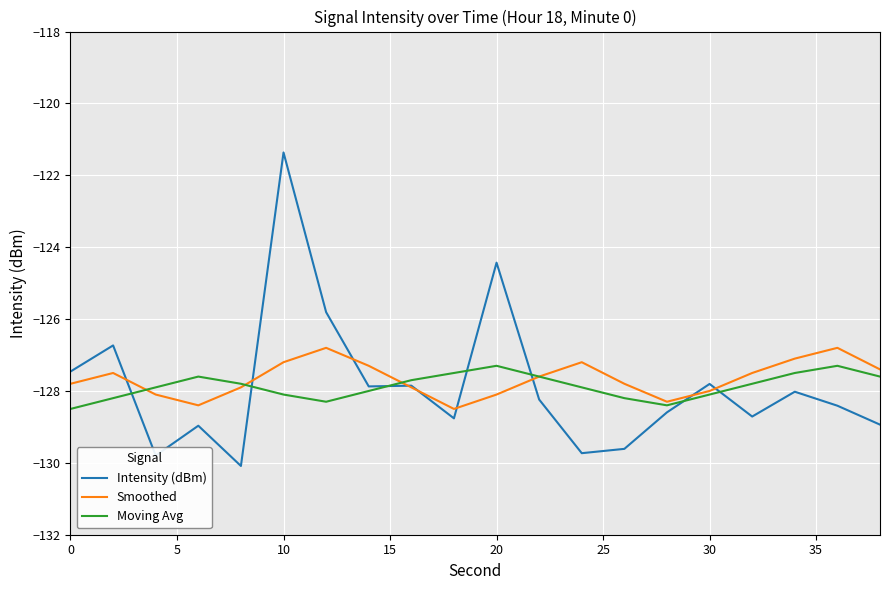

What is the minimum value for Intensity (dBm)?

-130.1